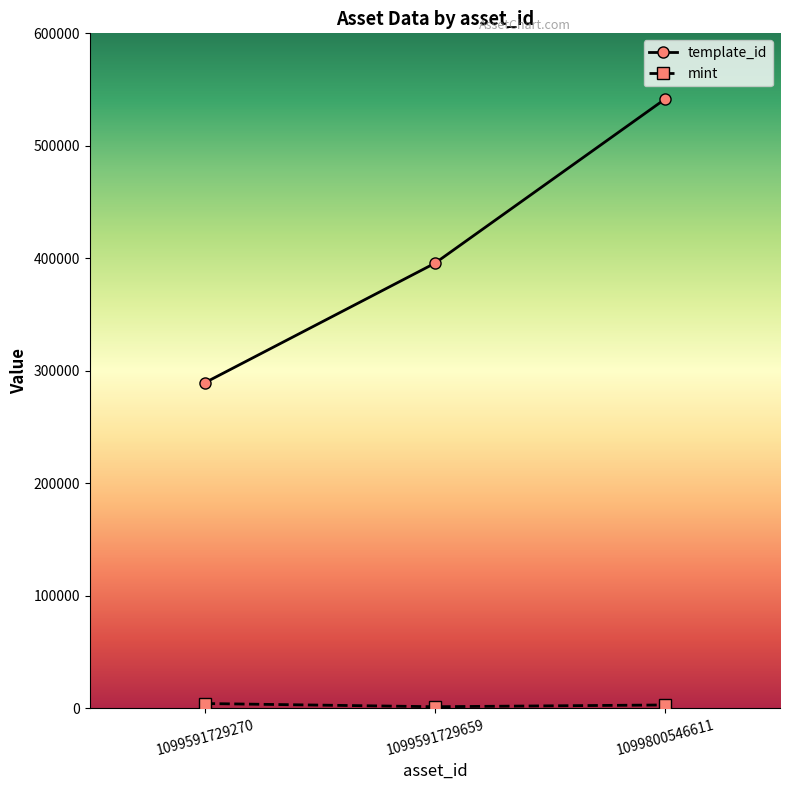

List the labels in order of template_id value, largest first.

1099800546611, 1099591729659, 1099591729270